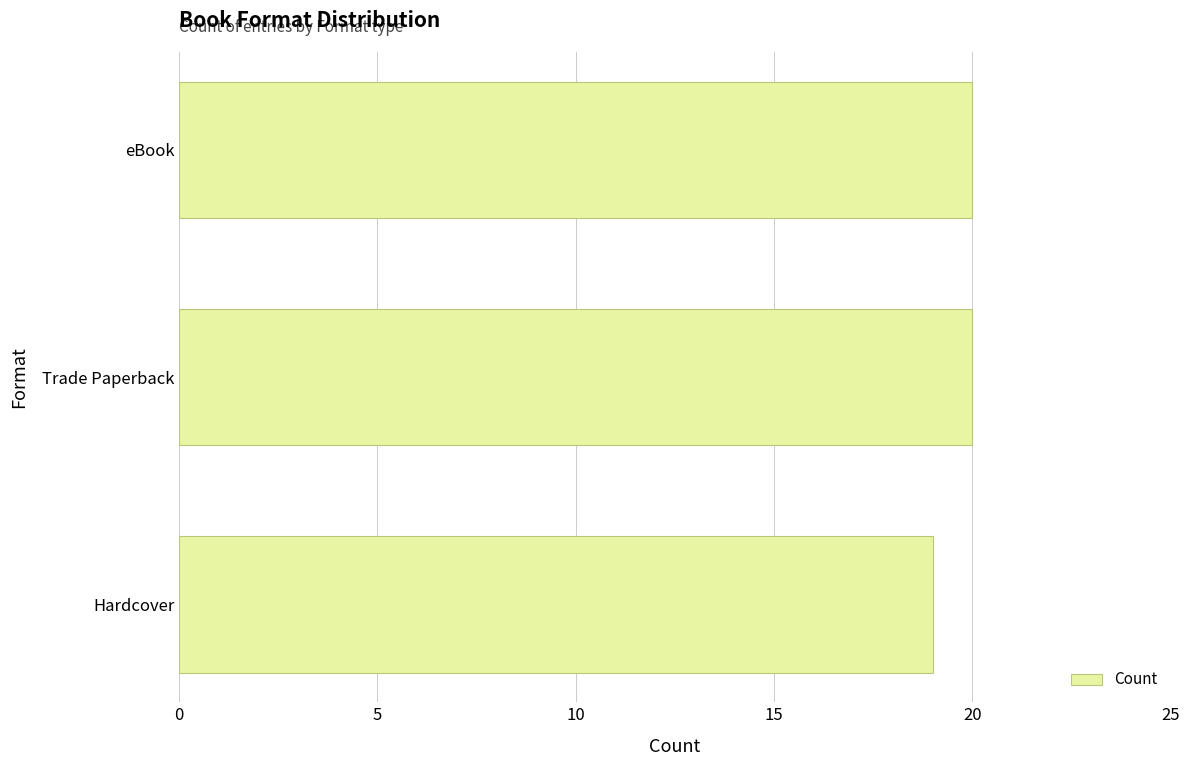

How many distinct data groups are displayed?

1